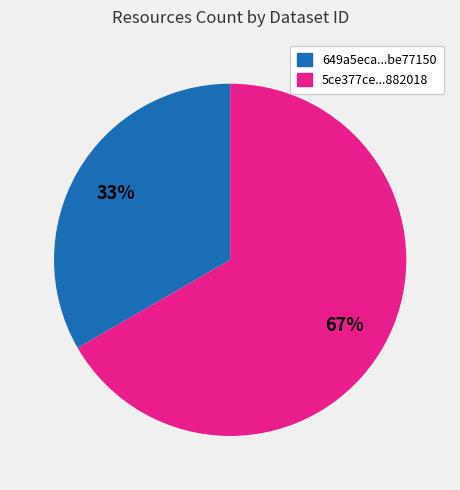

Do 649a5eca...be77150 and 5ce377ce...882018 together represent more than half of the pie?

Yes